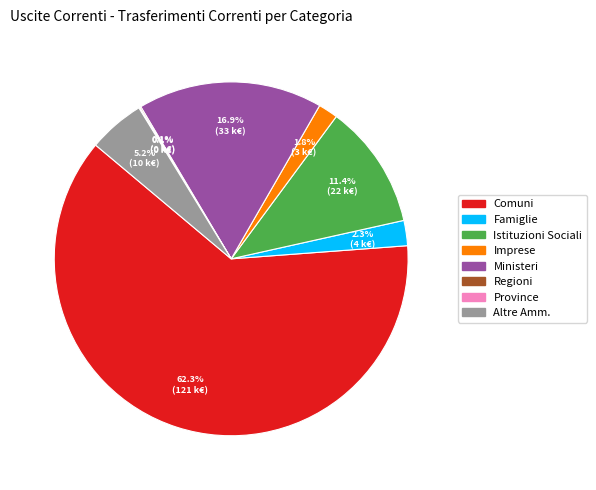

Does any single category account for the majority?

Yes